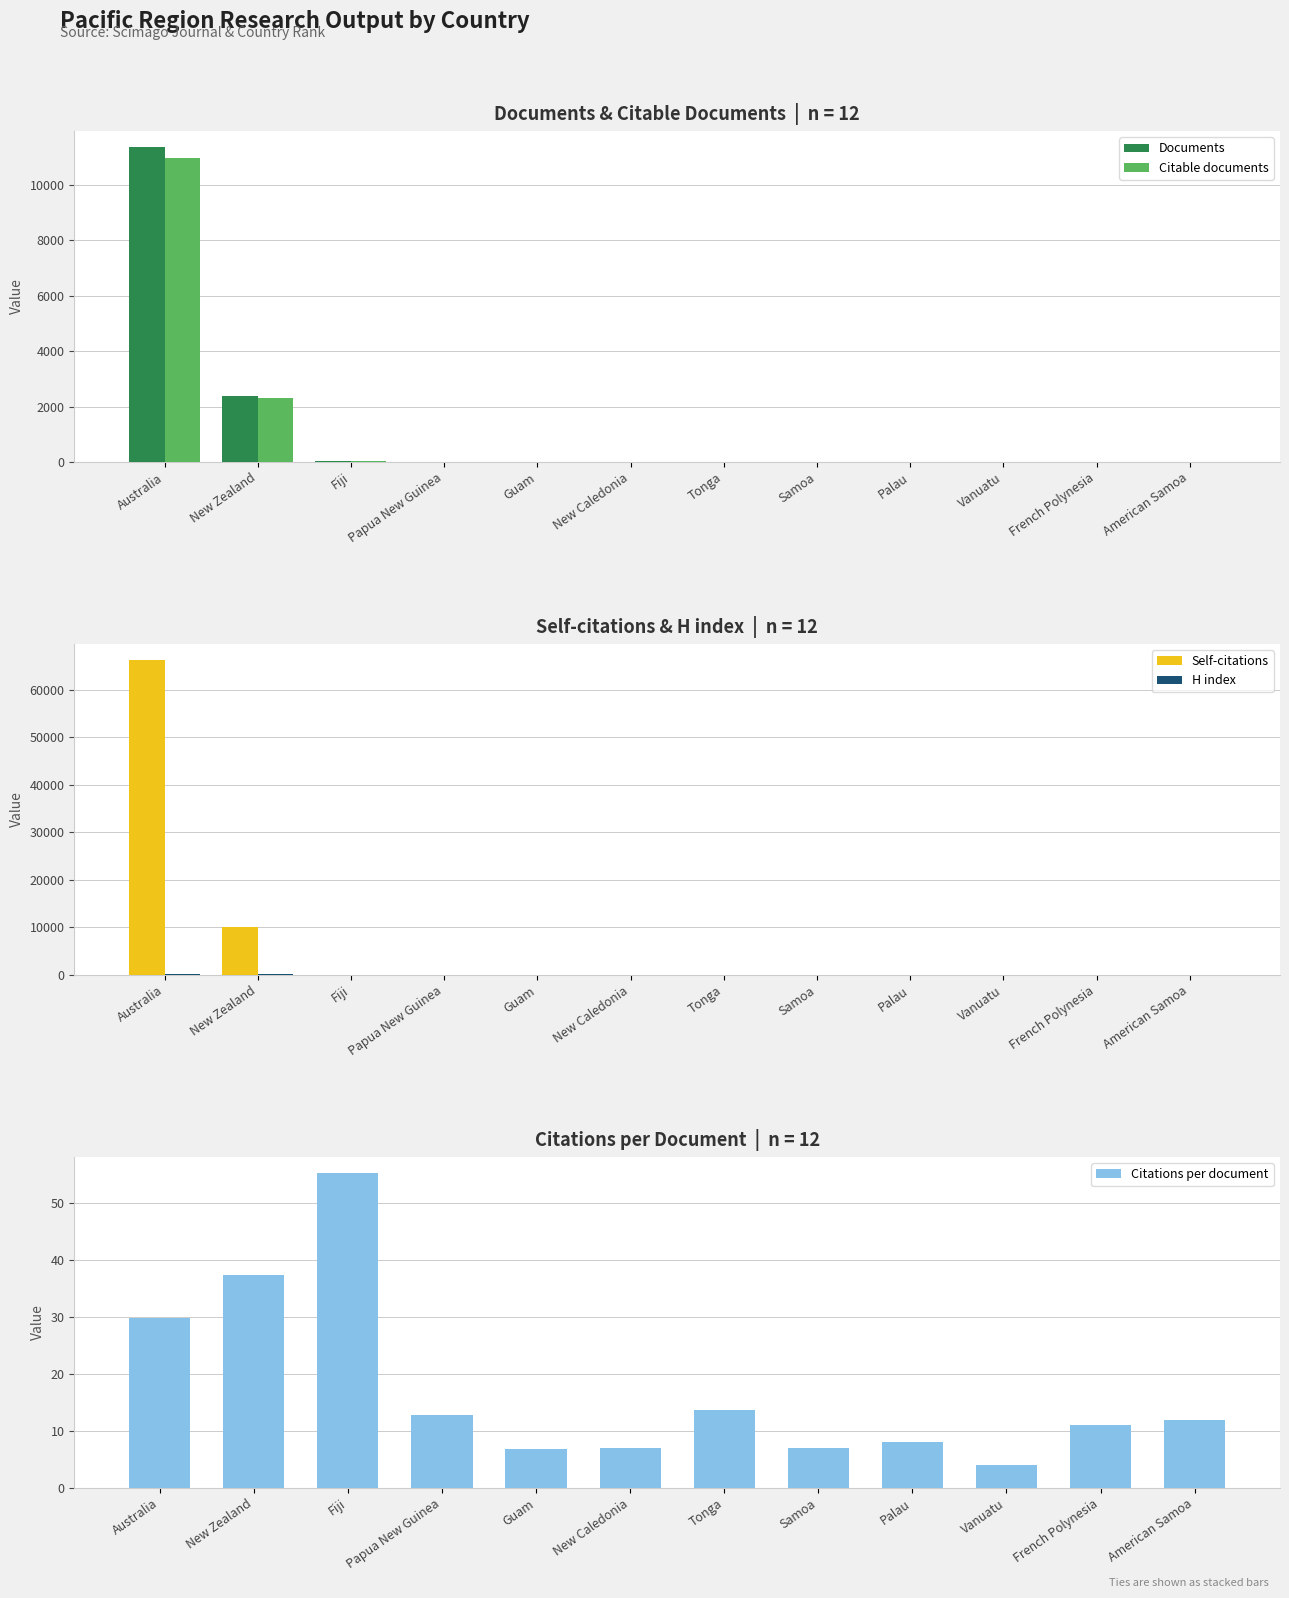

What is the difference between the Citations per document values at Papua New Guinea and American Samoa?

0.8